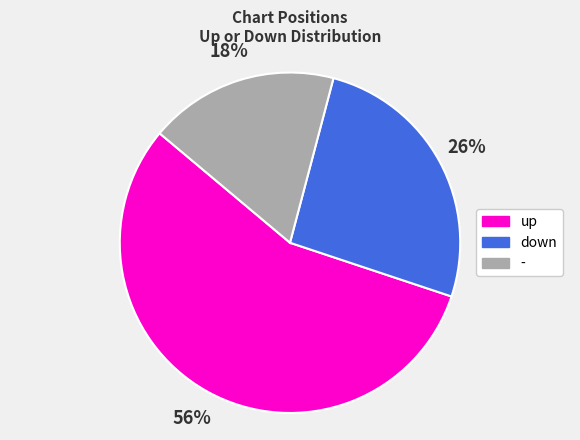

Is the sum of down and - greater than half?

No